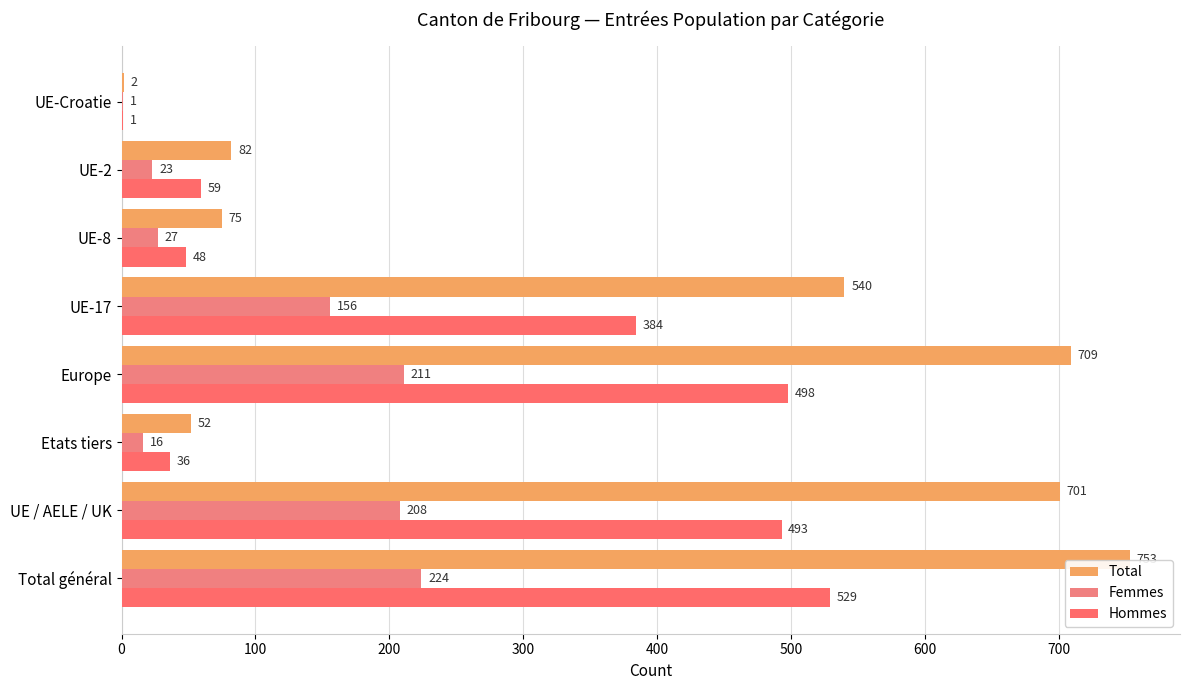

Count the number of data series in this chart.

3